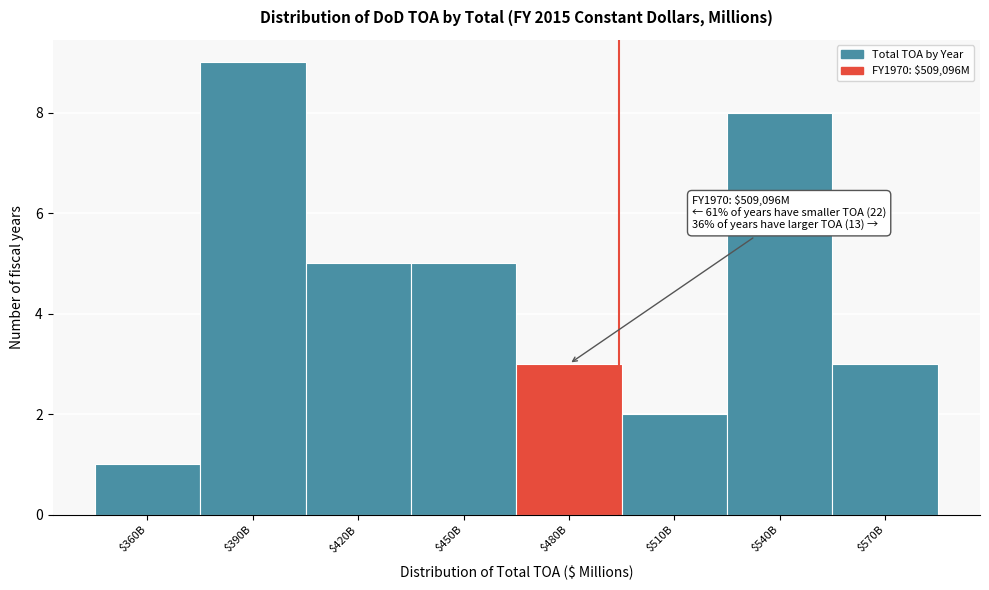

Reading right to left, what are all the values shown in this chart?

3	8	2	3	5	5	9	1